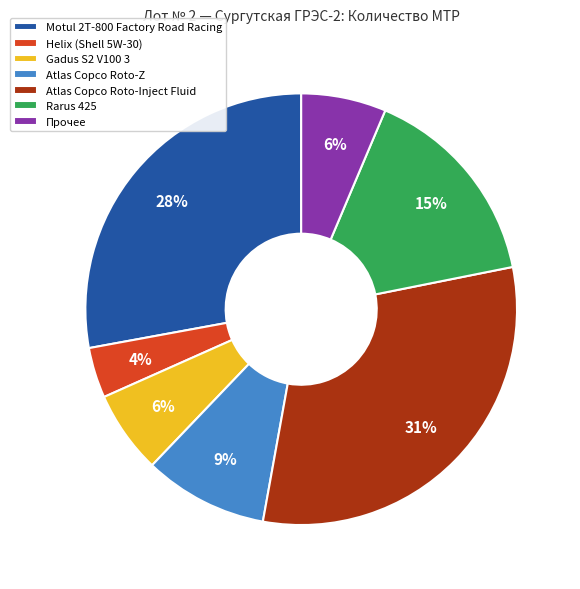

Which category has the biggest portion of the pie?

Atlas Copco Roto-Inject Fluid